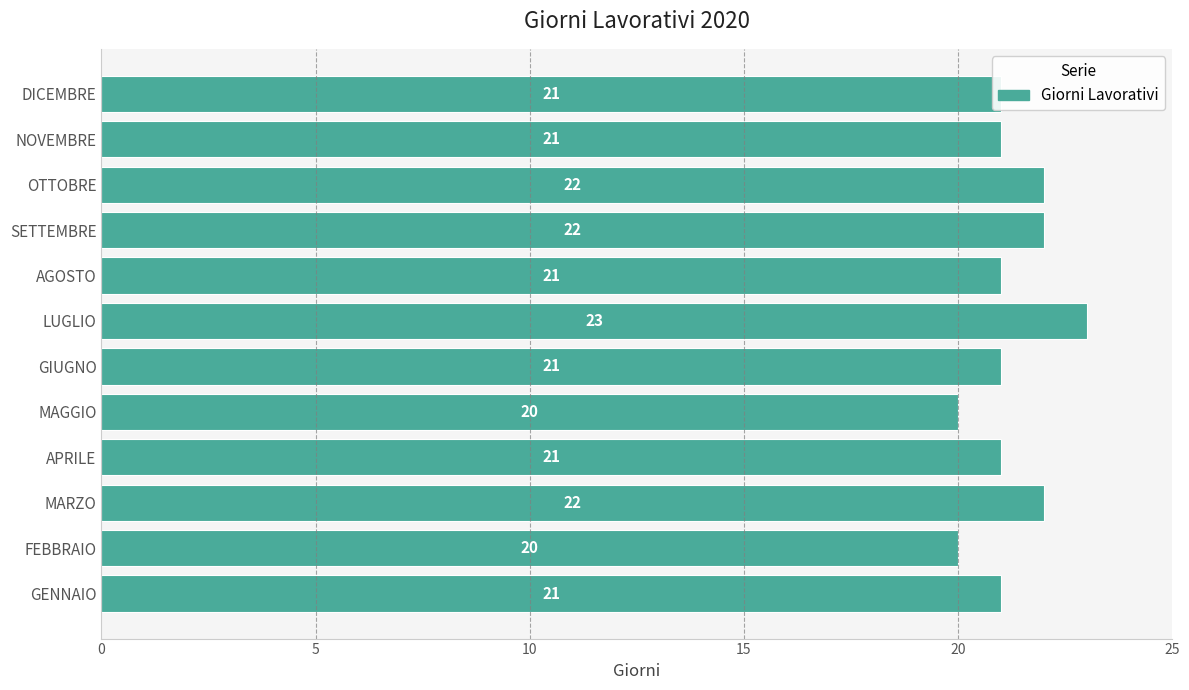

What is the maximum value shown in the chart?

23